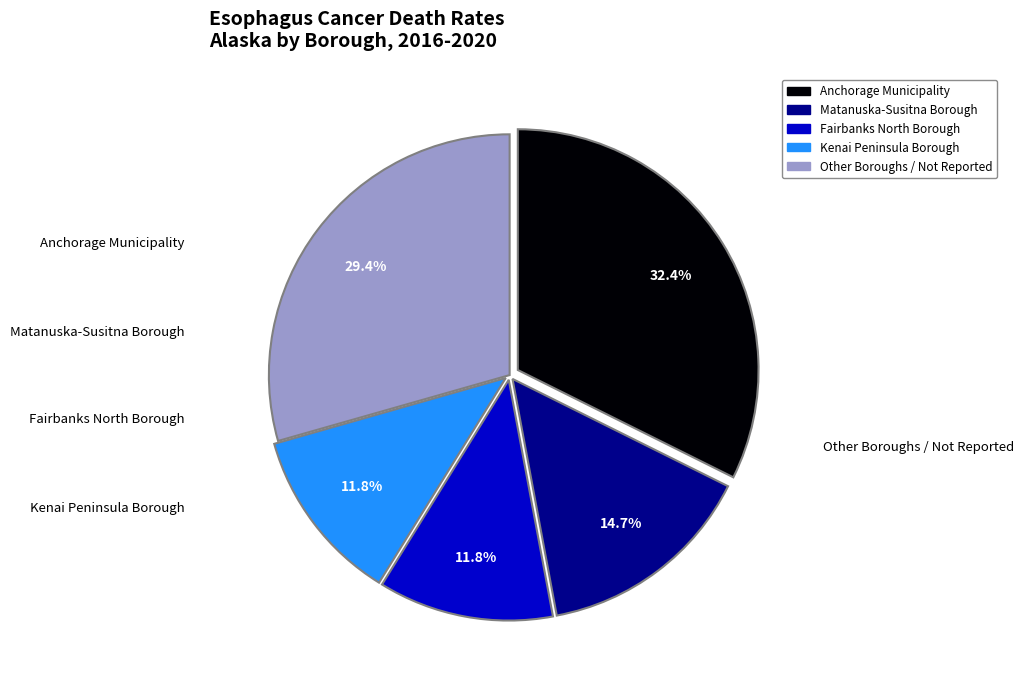

Is there any slice that represents more than half of the pie?

No